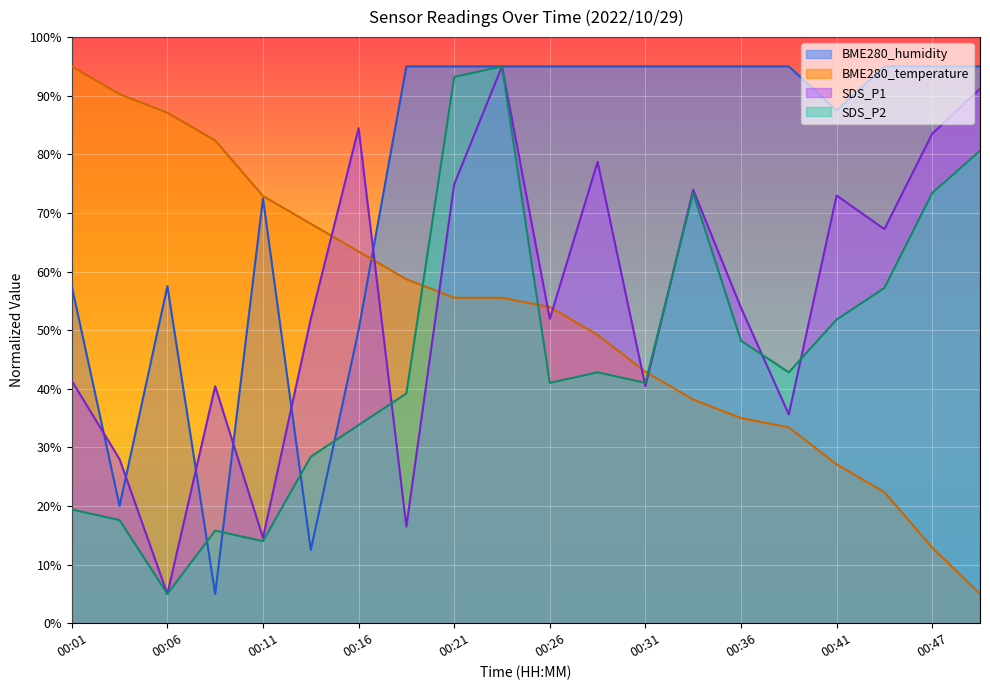

Read the BME280_humidity value at 00:11.

72.5